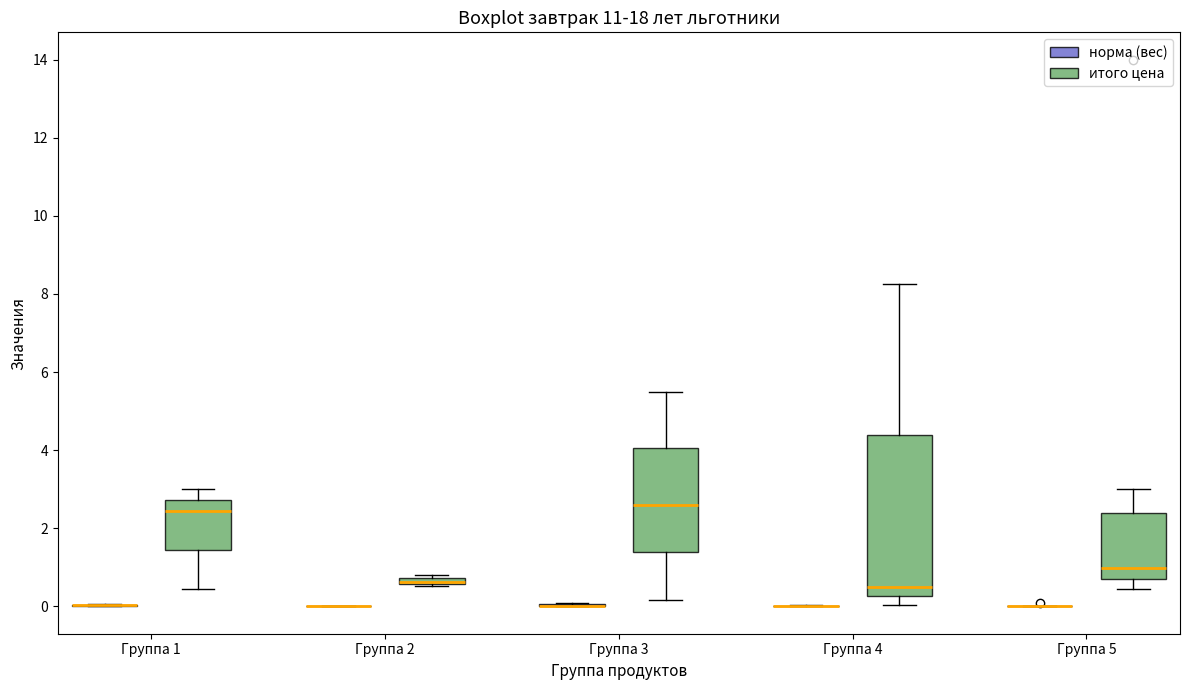

Where is the lower edge of the box for Группа 3 (итого цена) on the y-axis? The values are not printed on the chart, so give them approximately, as read against the axis.

1.4